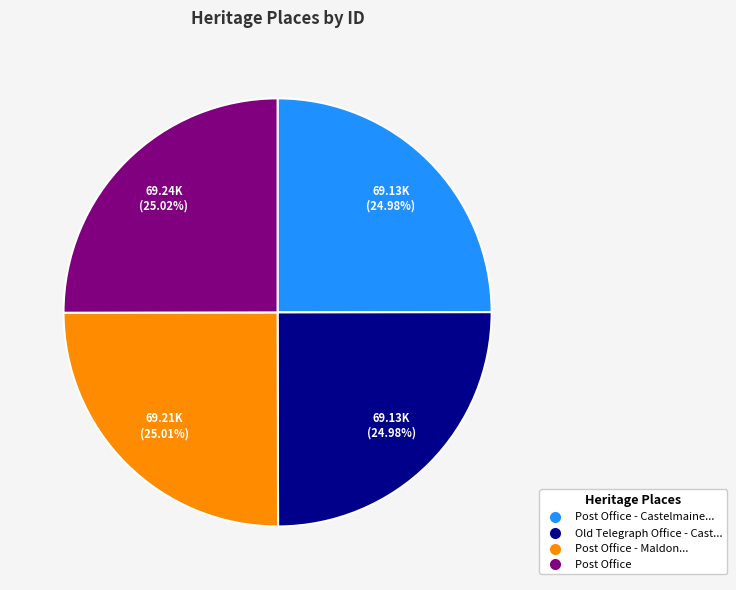

How many slices are in this pie chart?

4